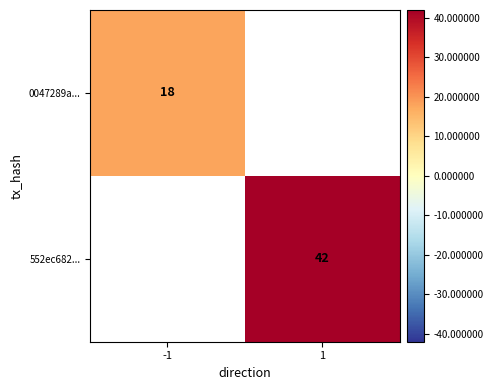

The 0047289a... series shows 29 at -1. True or false?

False